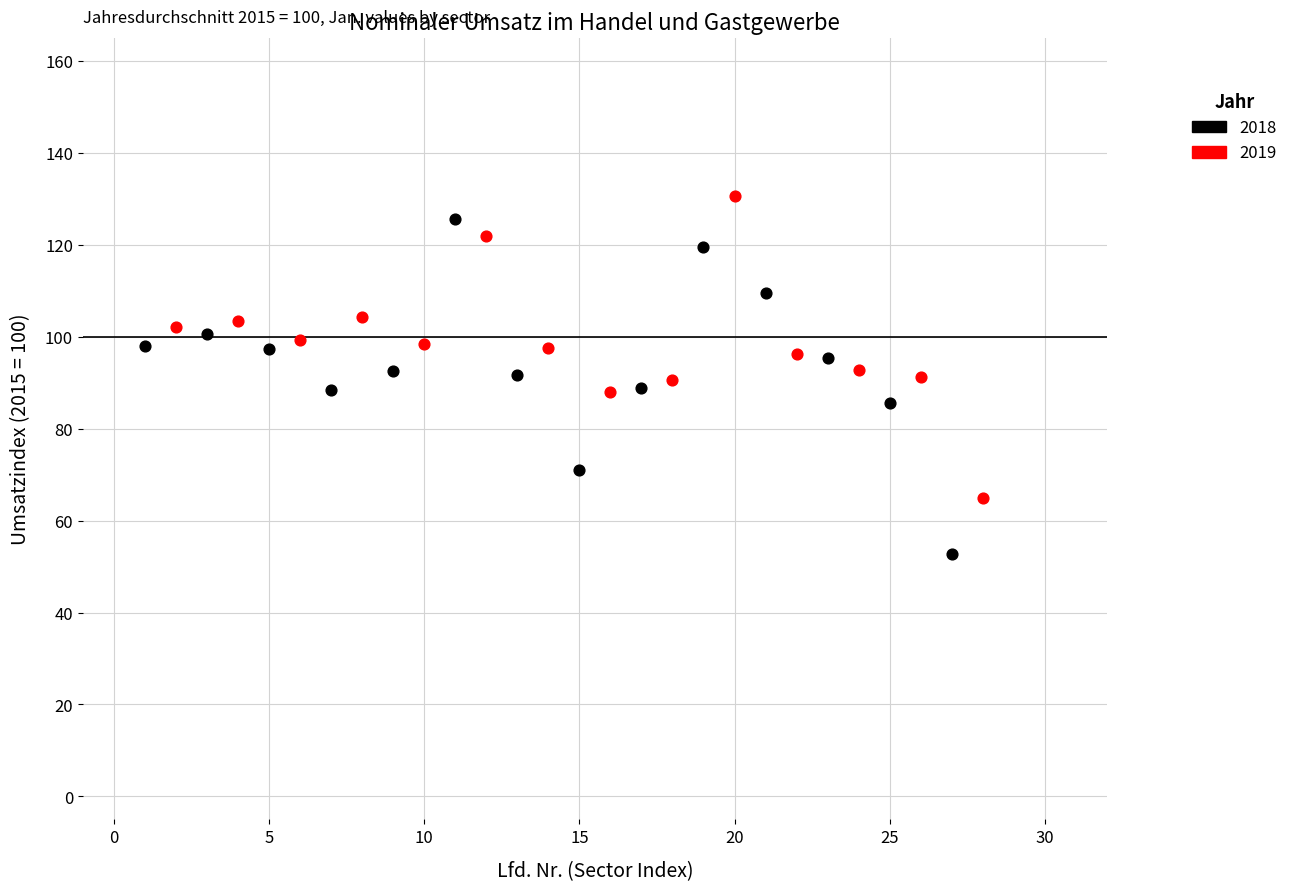

Which series has the widest spread of Y values?

2018